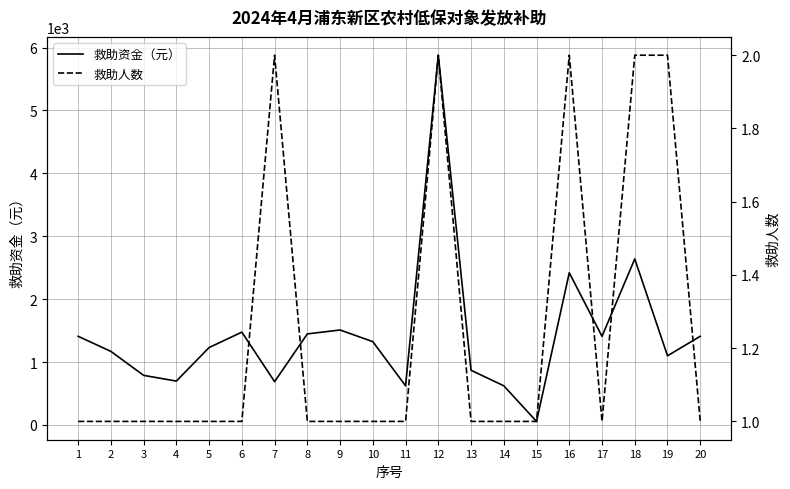

Which series changed the most between 1 and 16?

救助资金（元）